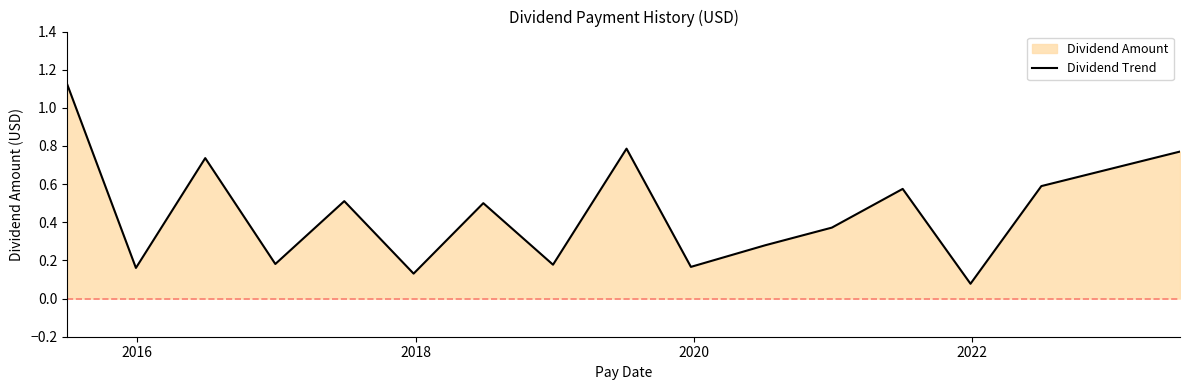

At which category does the data reach its first local valley?

2016